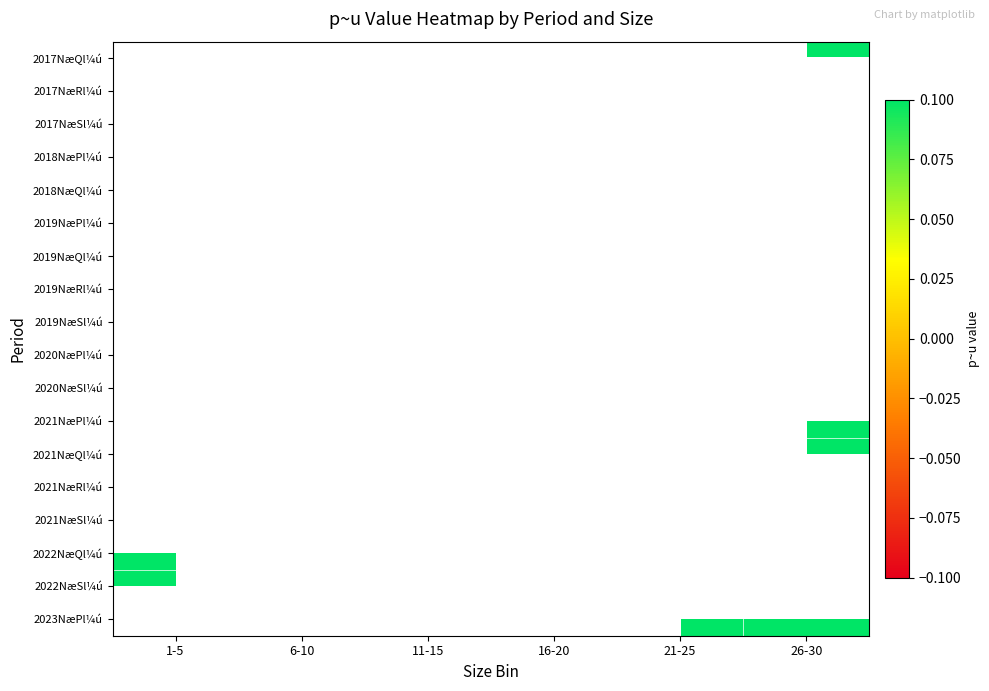

List the series in order of their peak value, highest first.

2022NæSl¼ú, 2023NæPl¼ú, 2017NæQl¼ú, 2017NæRl¼ú, 2017NæSl¼ú, 2018NæPl¼ú, 2018NæQl¼ú, 2019NæPl¼ú, 2019NæQl¼ú, 2019NæRl¼ú, 2019NæSl¼ú, 2020NæPl¼ú, 2020NæSl¼ú, 2021NæPl¼ú, 2021NæQl¼ú, 2021NæRl¼ú, 2021NæSl¼ú, 2022NæQl¼ú